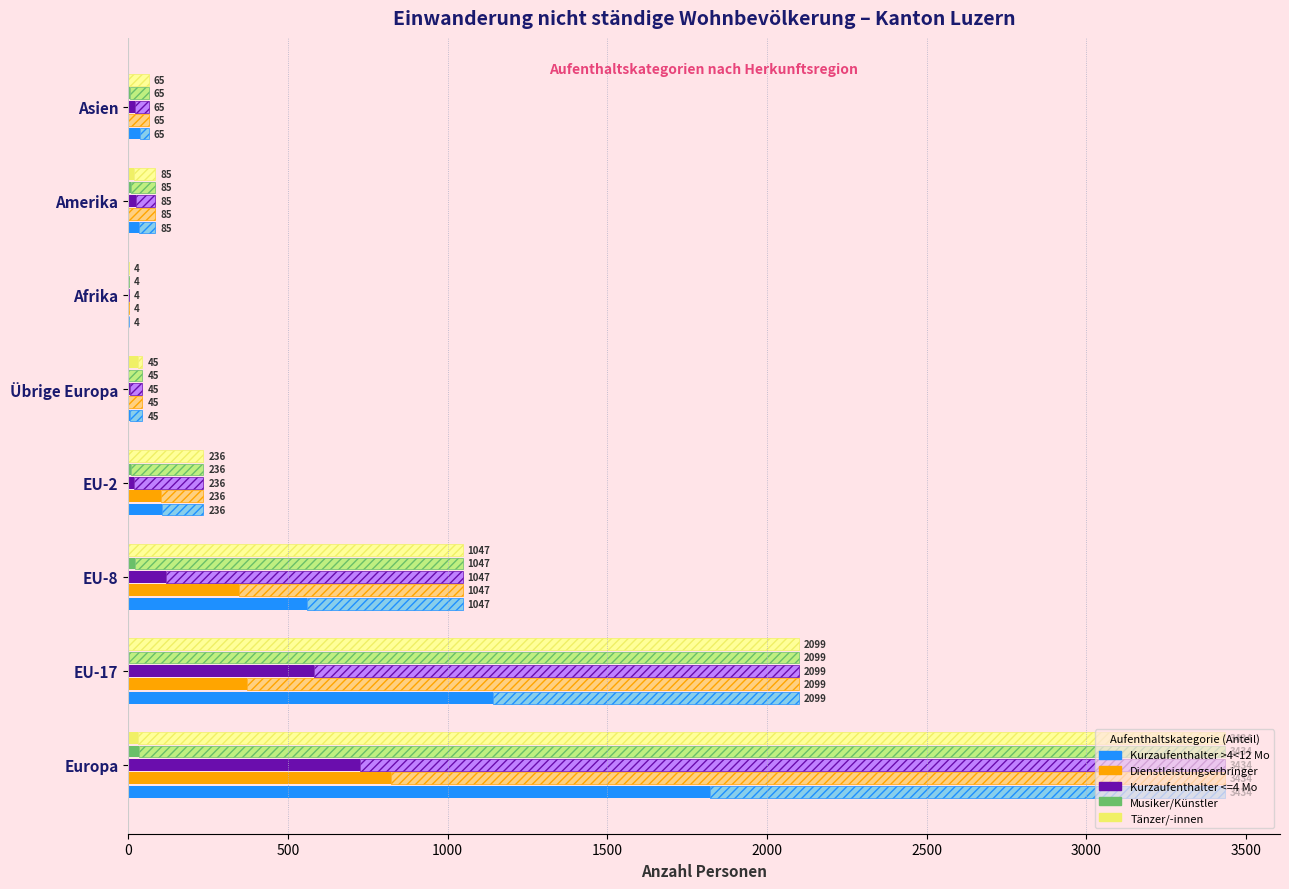

What value does the Kurzaufenthalter <=4 Mo series have at EU-8, to the nearest 100?

100